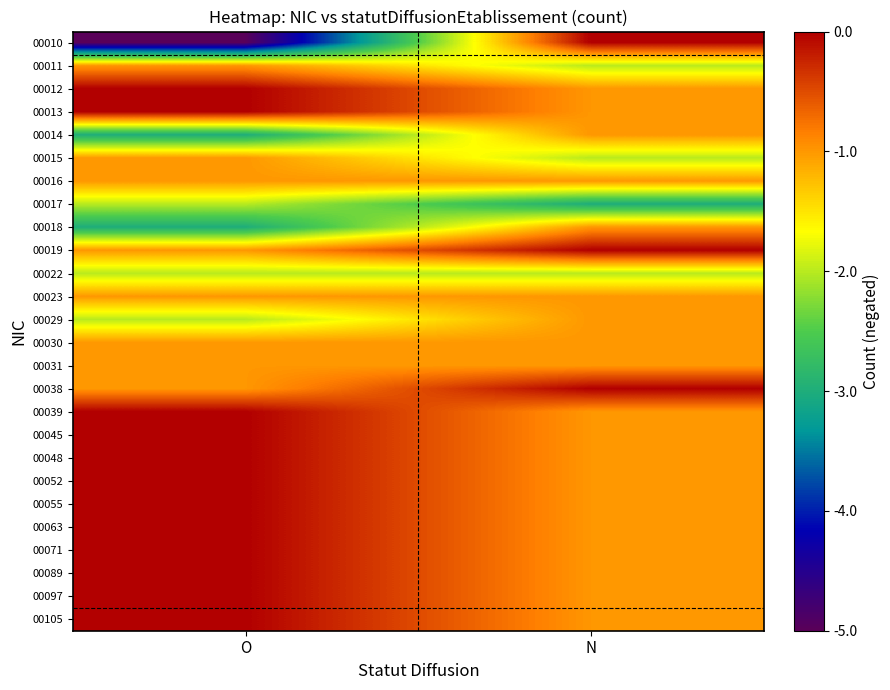

Rank the series at O from lowest to highest value.

00010, 00014, 00018, 00017, 00022, 00029, 00011, 00015, 00016, 00019, 00023, 00030, 00031, 00038, 00012, 00013, 00039, 00045, 00048, 00052, 00055, 00063, 00071, 00089, 00097, 00105